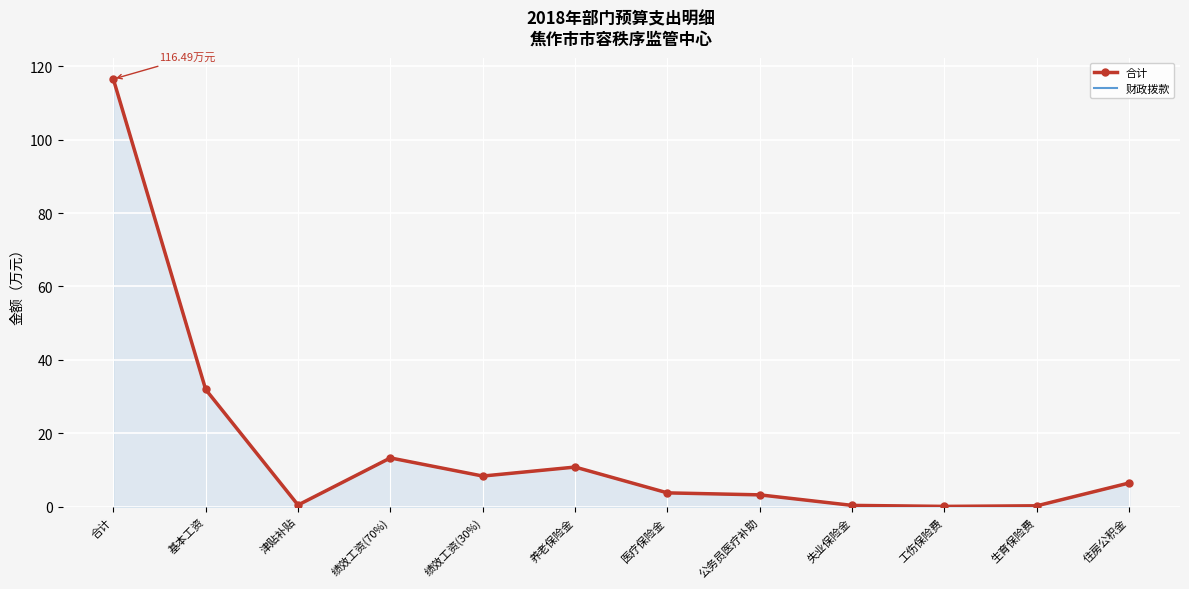

At which category is the sum across all series the highest?

合计